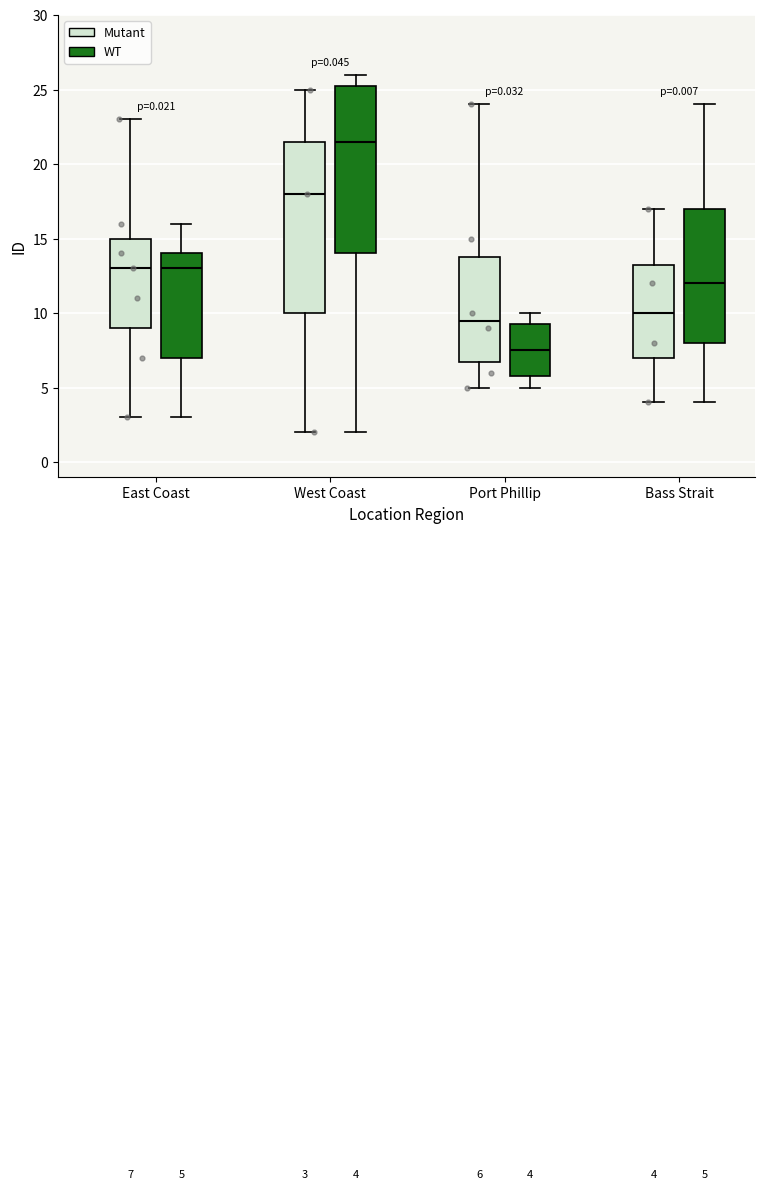

Which box has the highest median line?

West Coast (WT)